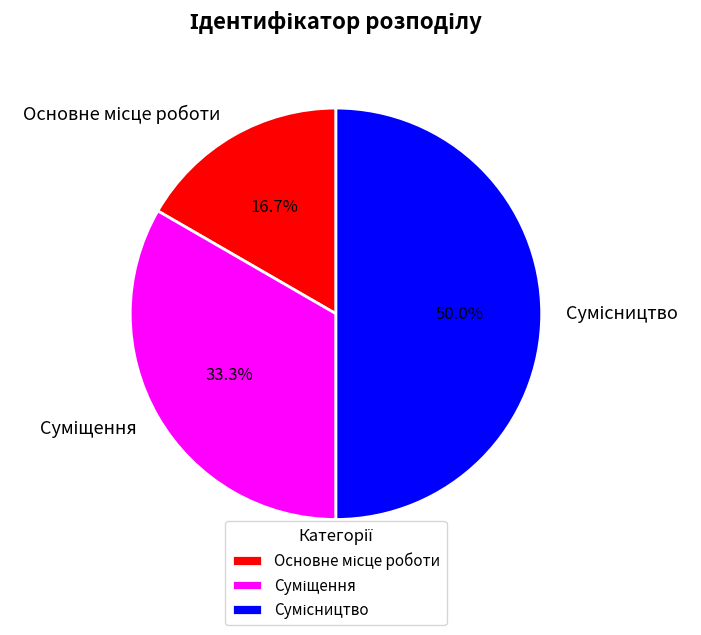

True or false: Основне місце роботи accounts for 30% of the total.

False